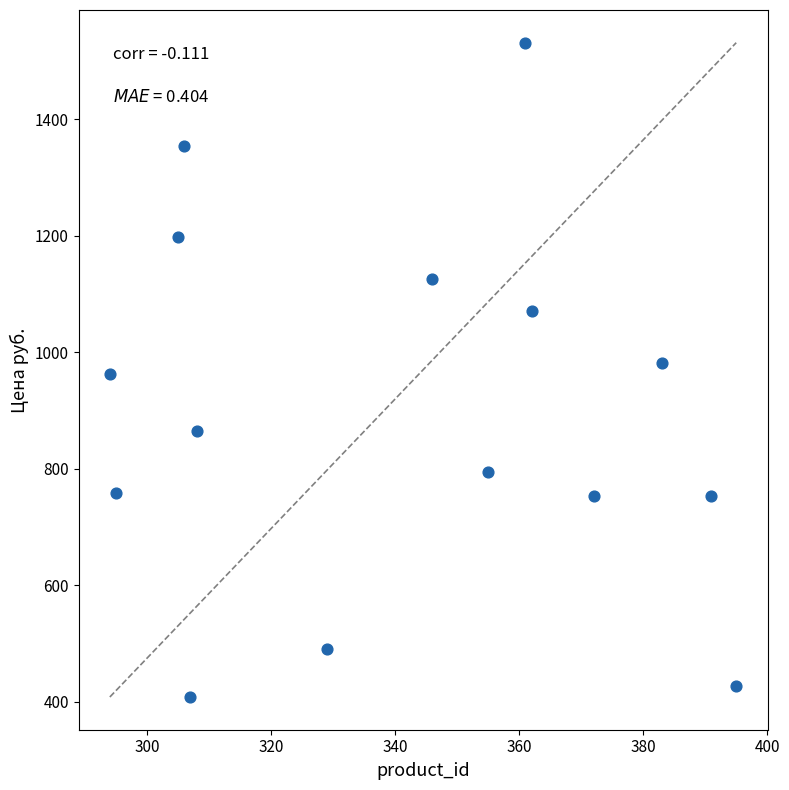

What is the range of Y values (max minus min)?

1123